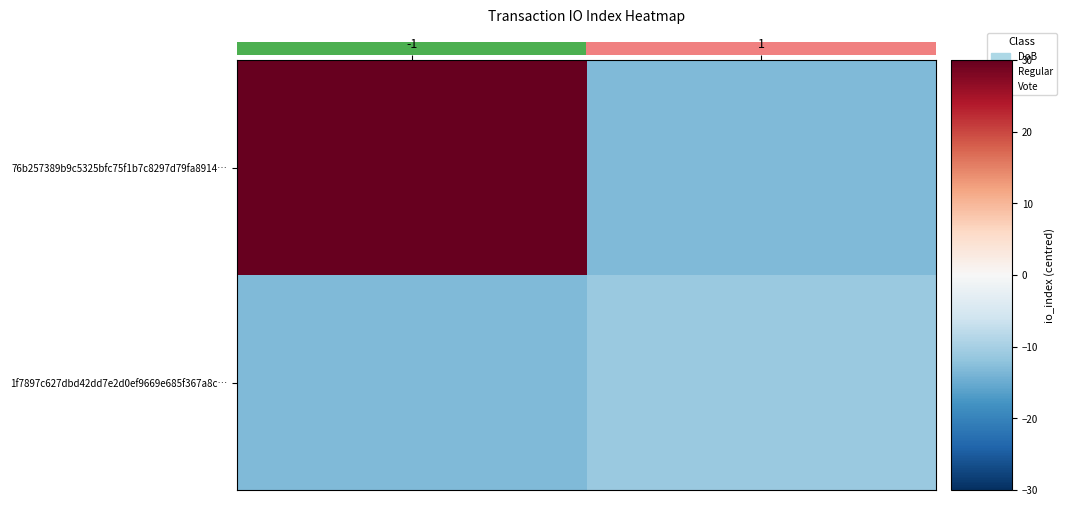

Is it true that 1f7897c627dbd42dd7e2d0ef9669e685f367a8c… equals -18.3 at -1?

False